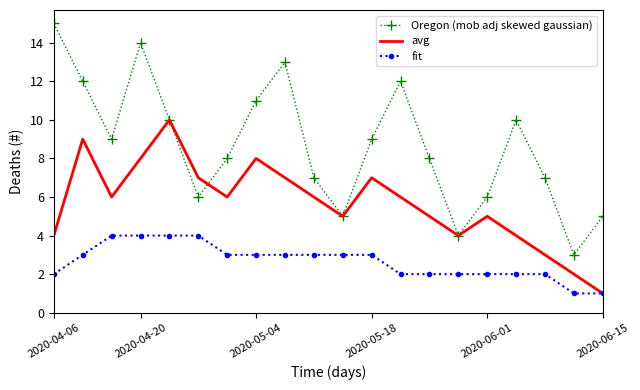

True or false: Oregon (mob adj skewed gaussian) and fit cross at least once.

False